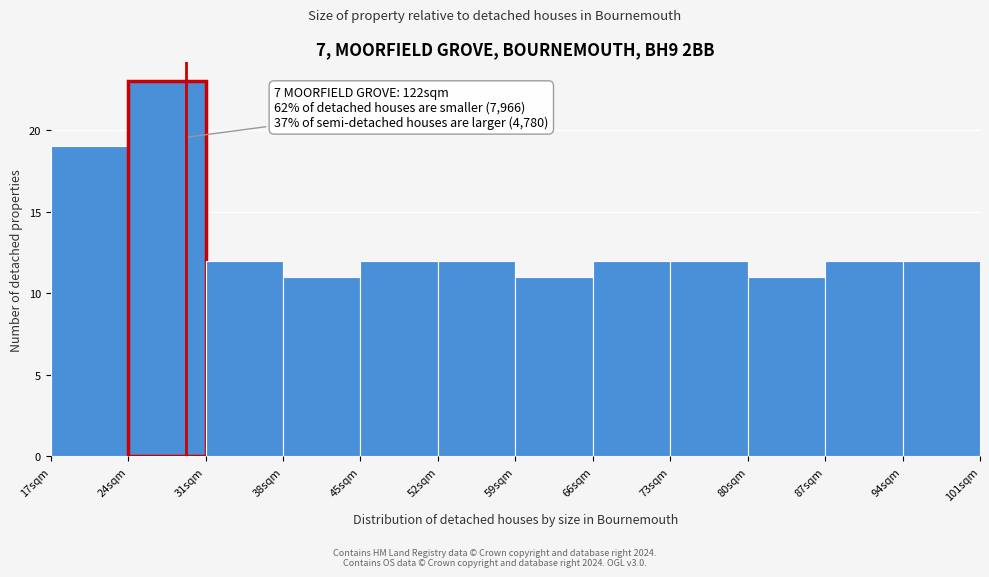

Over which range of the x-axis is the bar tallest?

24 to 31